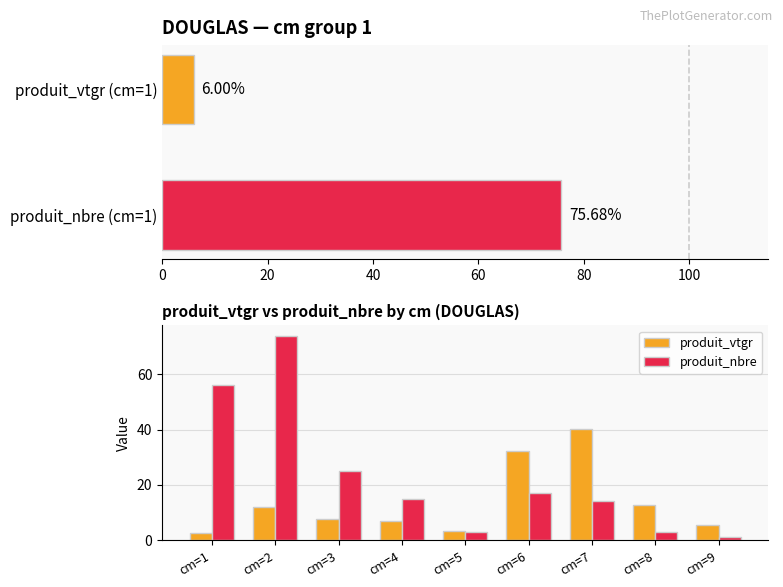

Is the value of produit_nbre at cm=2 greater than the value of produit_vtgr at cm=2?

Yes